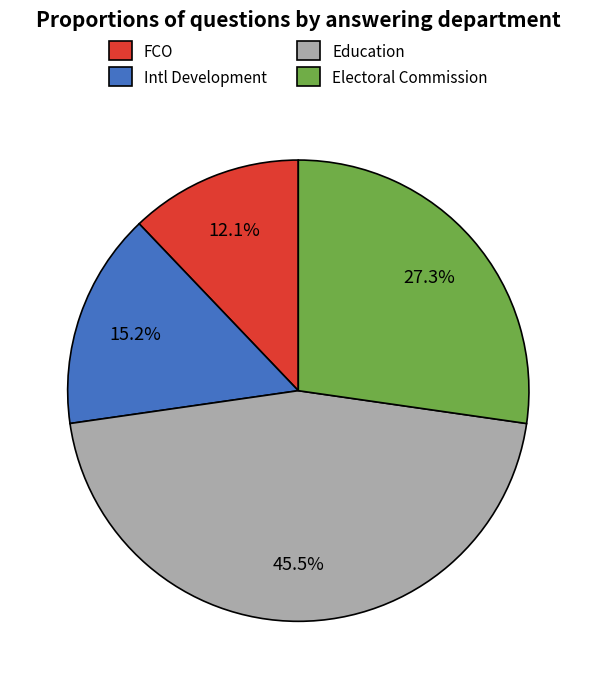

What is the total percentage of FCO and Electoral Commission?

39.4%